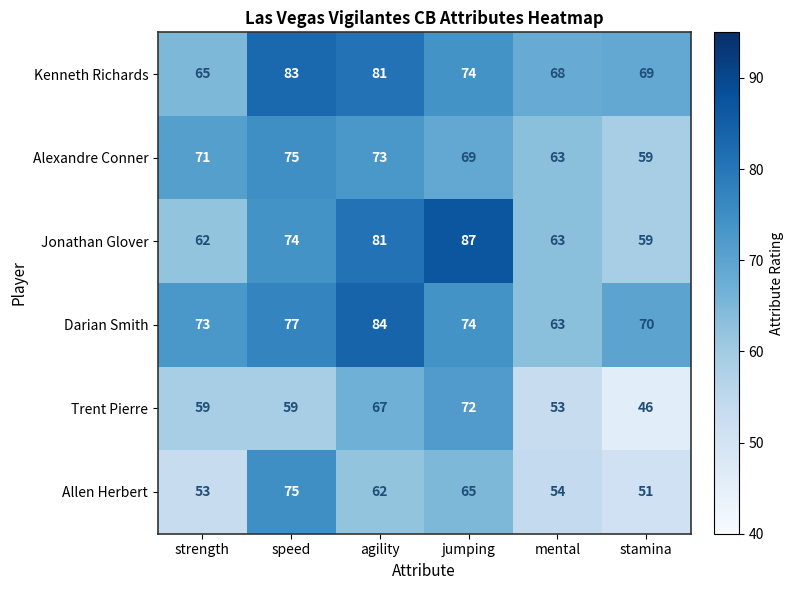

Where is Allen Herbert nearest to the value 63?

agility